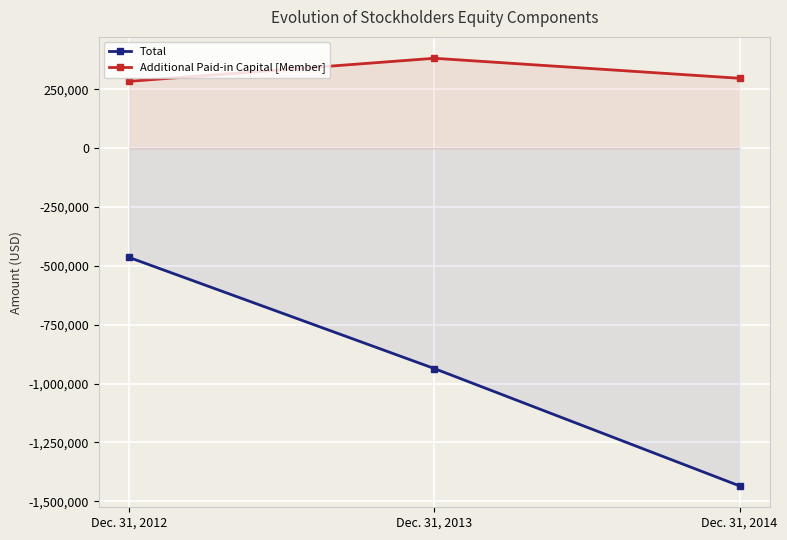

How many values in the Additional Paid-in Capital [Member] series are below 296785?

1